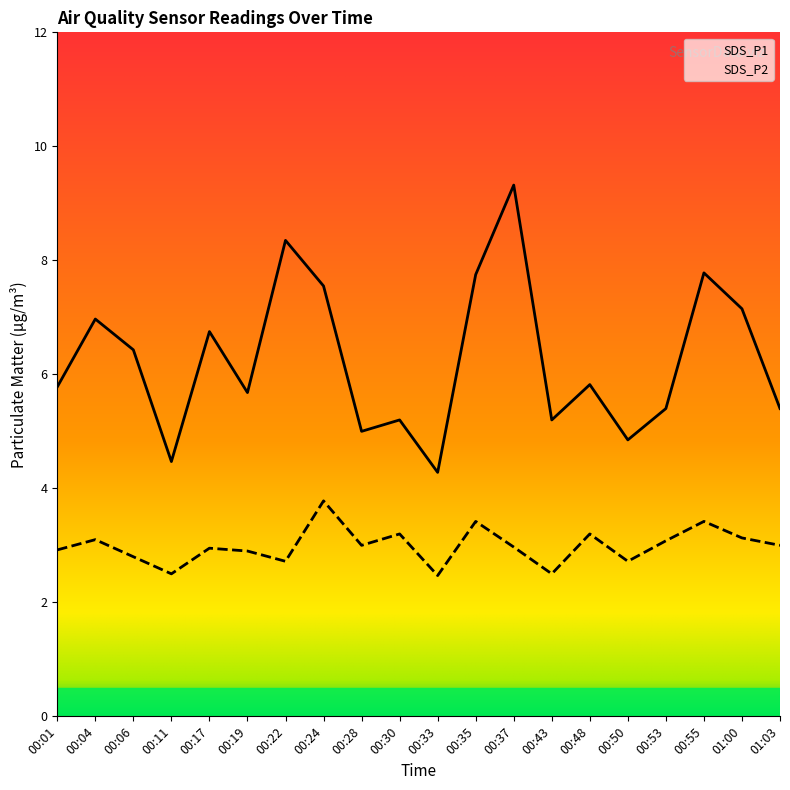

True or false: SDS_P2 and SDS_P1 cross at least once.

False